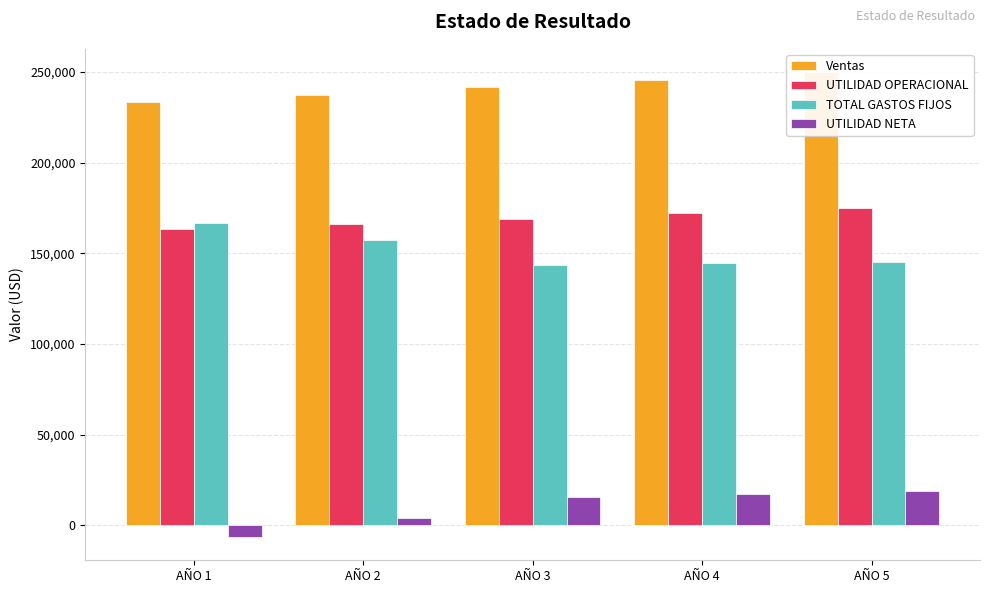

Count the number of categories in the chart.

5